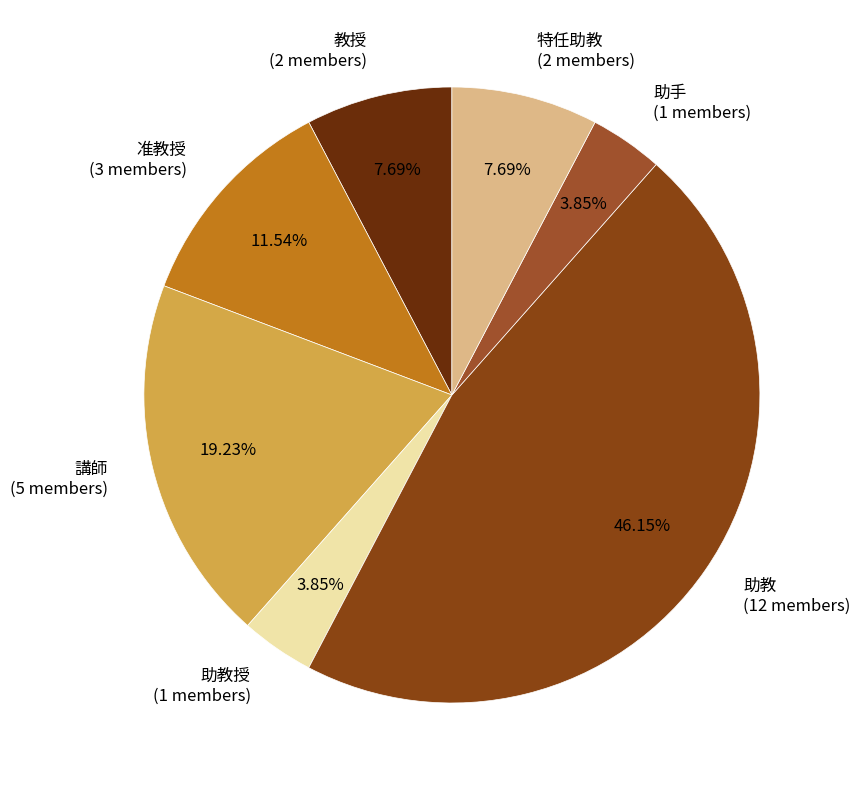

To the nearest percent, what is the difference between the largest and smallest slice percentages?

42%